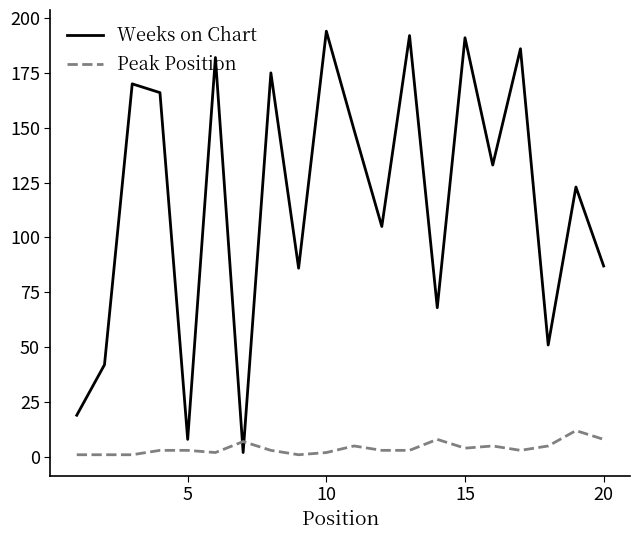

What are all the series names shown in the legend?

Weeks on Chart, Peak Position